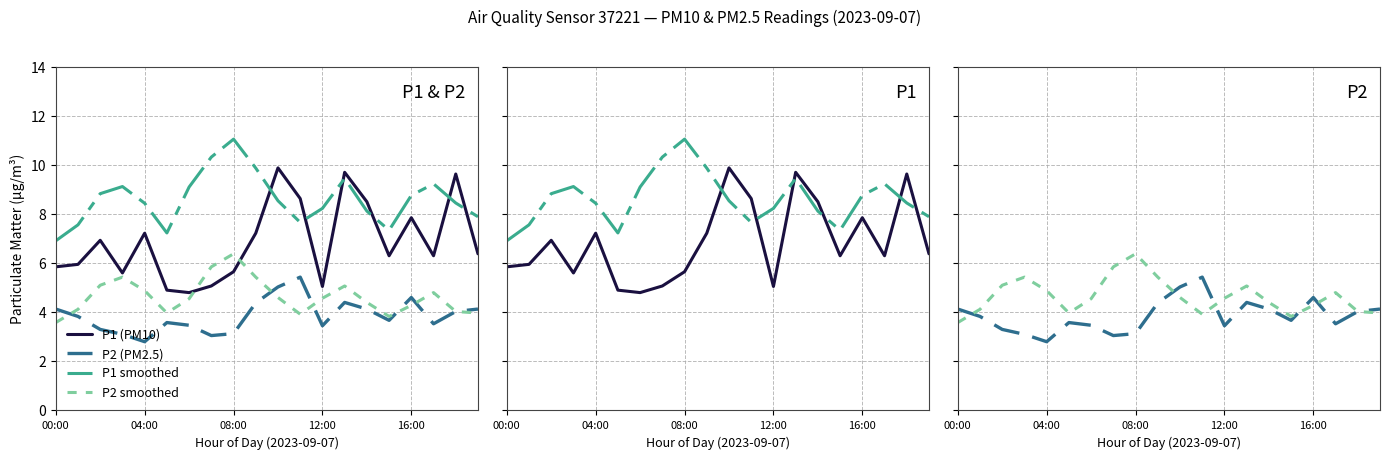

True or false: P1 (PM10) has a value of 1.3 at 7.

False